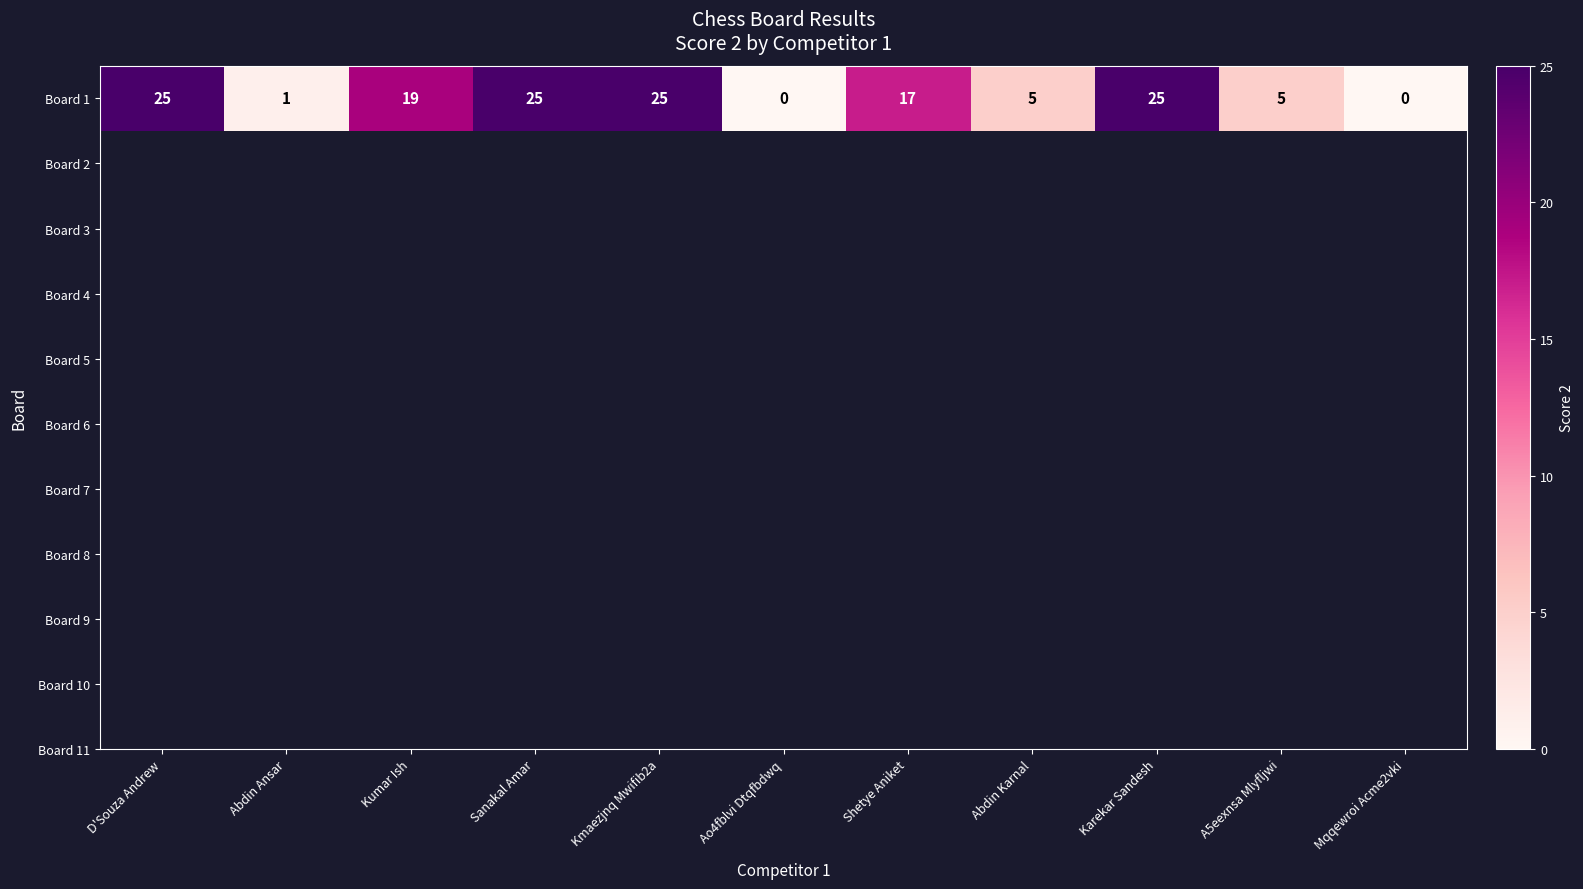

The chart shows a value of 25 at D'Souza Andrew. True or false?

True